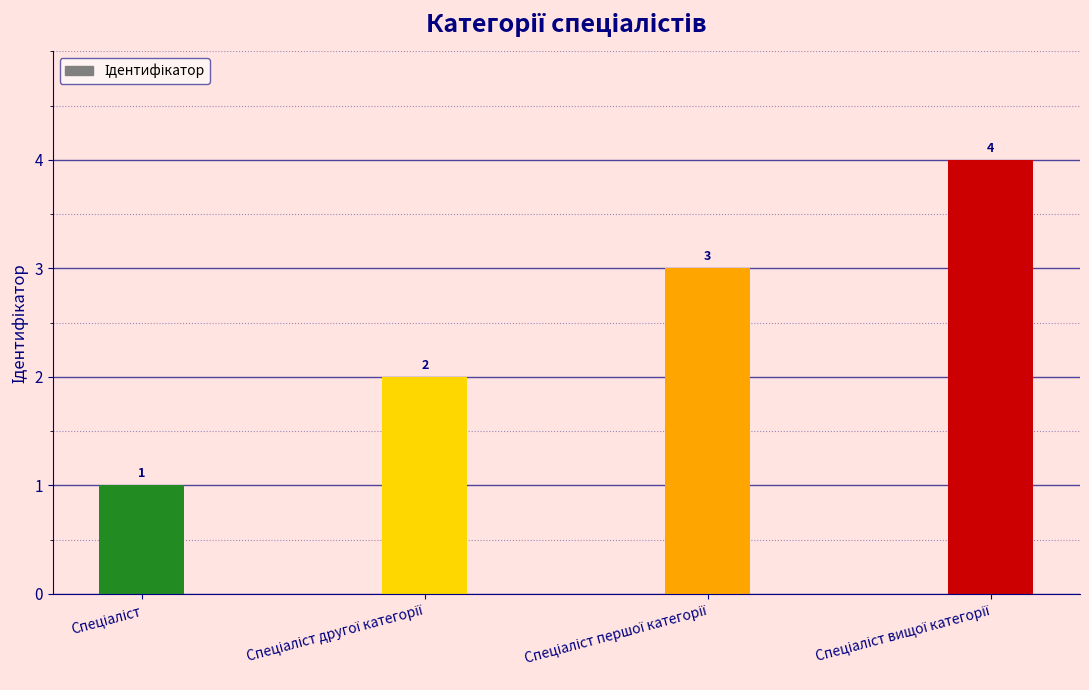

How many bars are there in total?

4